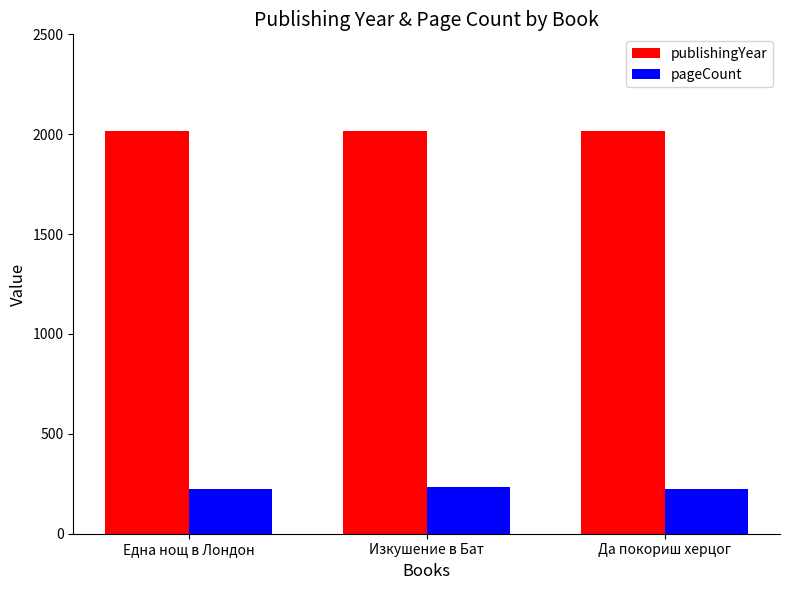

Rank the series at Изкушение в Бат from highest to lowest value.

publishingYear, pageCount